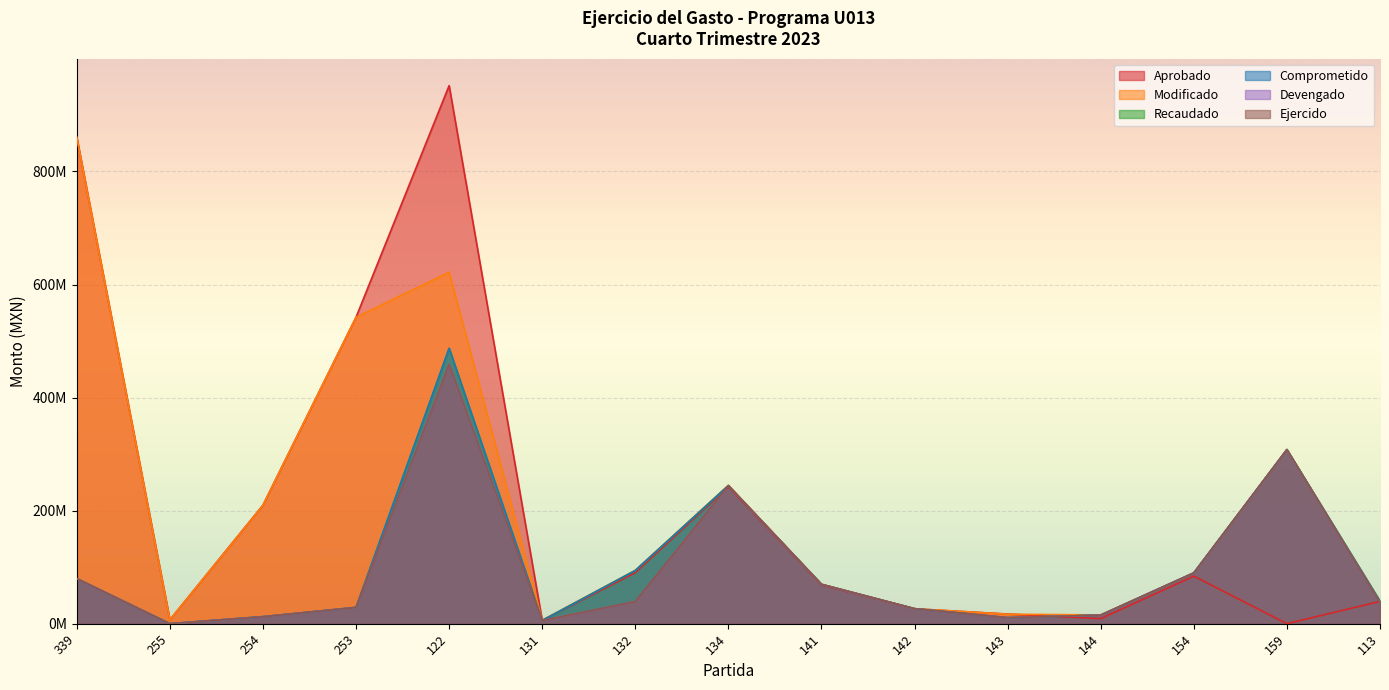

At which category does Aprobado reach its first local valley?

255